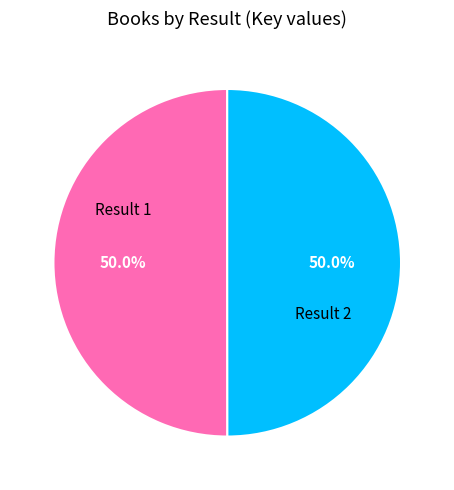

Approximately how many times larger is the value at Result 1 compared to Result 2?

1.0